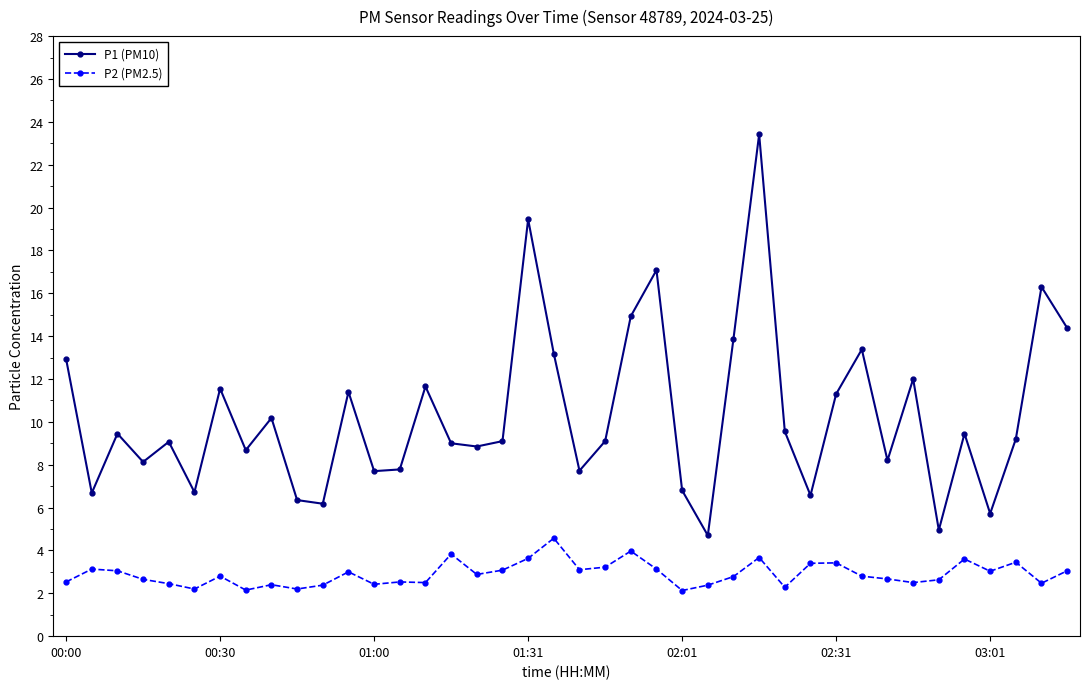

What is the sum of all P1 (PM10) values?

412.7